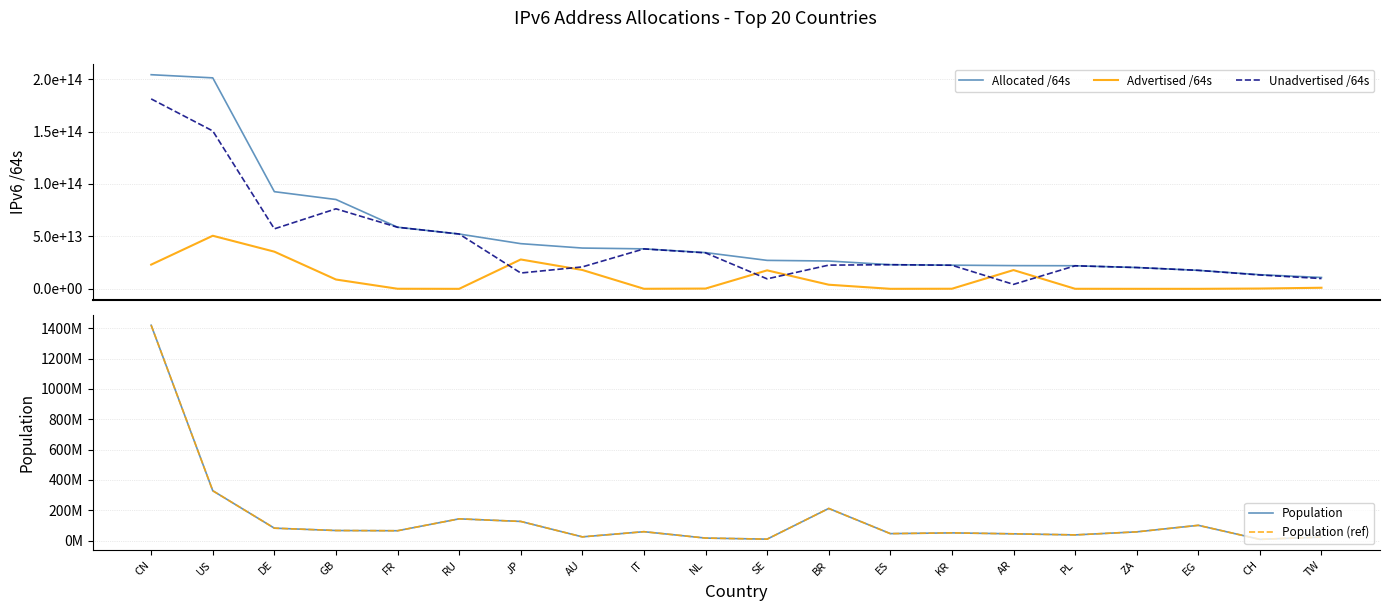

Reading left to right, transcribe all the data shown in this chart.

Allocated /64s: 204242878201856	201231272378368	92672544997376	85207869685760	58793814392832	52295539294208	43100545286145	38899592200192	38135015931904	34565916852224	27144214216704	26539646648320	23029616148480	22582938501121	22145024262144	22016015794176	20332651937792	17635135848448	13477617139712	10844793208832
Advertised /64s: 23084612255744	50631759626520	35450662617088	8886288449536	77041303552	4296343552	28010167271424	17984038699008	51539673088	249109282816	17630841470976	3929621397504	12885032960	85648015360	17889615675392	43487002624	12952010752	8589934592	274878496768	1036730105856
Unadvertised /64s: 181158265946112	150599512751848	57221882380288	76321581236224	58716773089280	52291242950656	15090378014721	20915553501184	38083476258816	34316807569408	9513372745728	22610025250816	23016731115520	22497290485761	4255408586752	21972528791552	20319699927040	17626545913856	13202738642944	9808063102976
Population: 1420062022	329093110	82438639	66959016	65480710	143895551	126854745	25088636	59216525	17132908	10053135	212392717	46441049	51339238	45101781	38028278	58065097	101168745	8608259	23758247
Population (ref): 1420062022	329093110	82438639	66959016	65480710	143895551	126854745	25088636	59216525	17132908	10053135	212392717	46441049	51339238	45101781	38028278	58065097	101168745	8608259	23758247